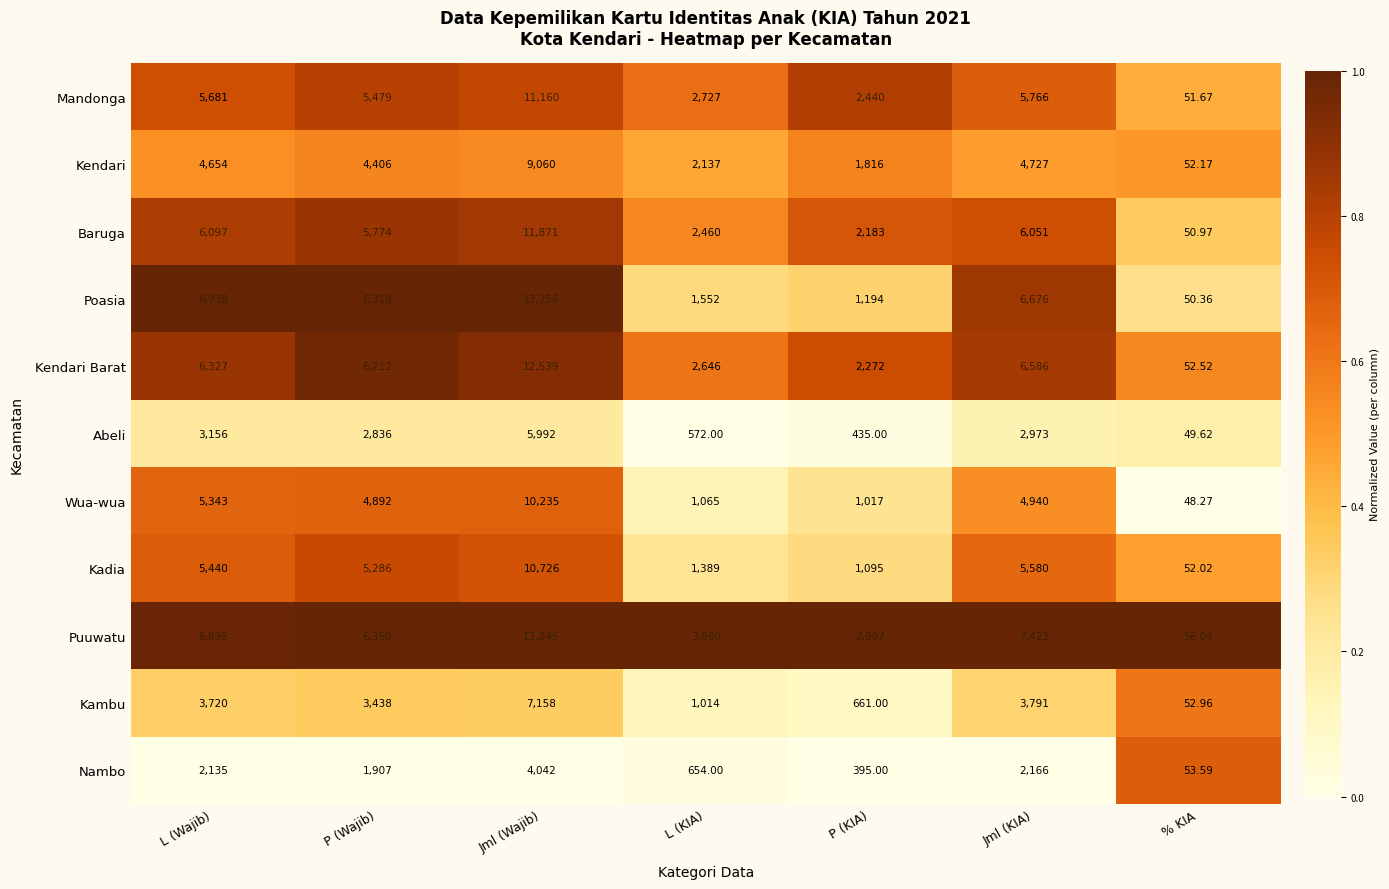

Which category has the lowest value in the Nambo series?

% KIA